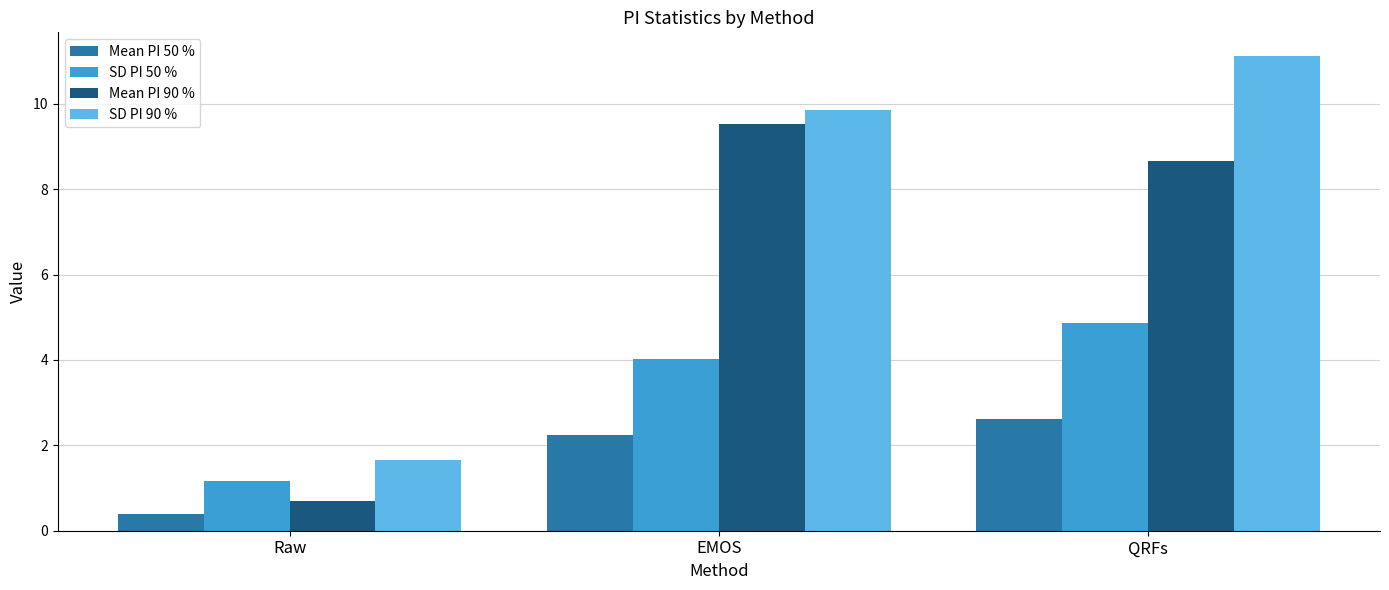

What are all the series names shown in the legend?

Mean PI 50 %, SD PI 50 %, Mean PI 90 %, SD PI 90 %